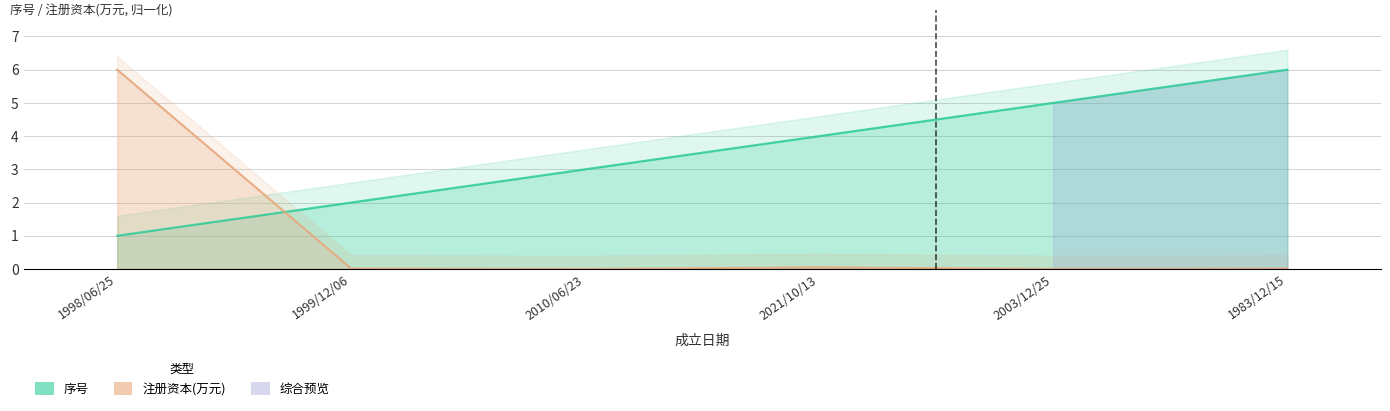

Between 1998/06/25 and 2021/10/13, which is larger?

2021/10/13